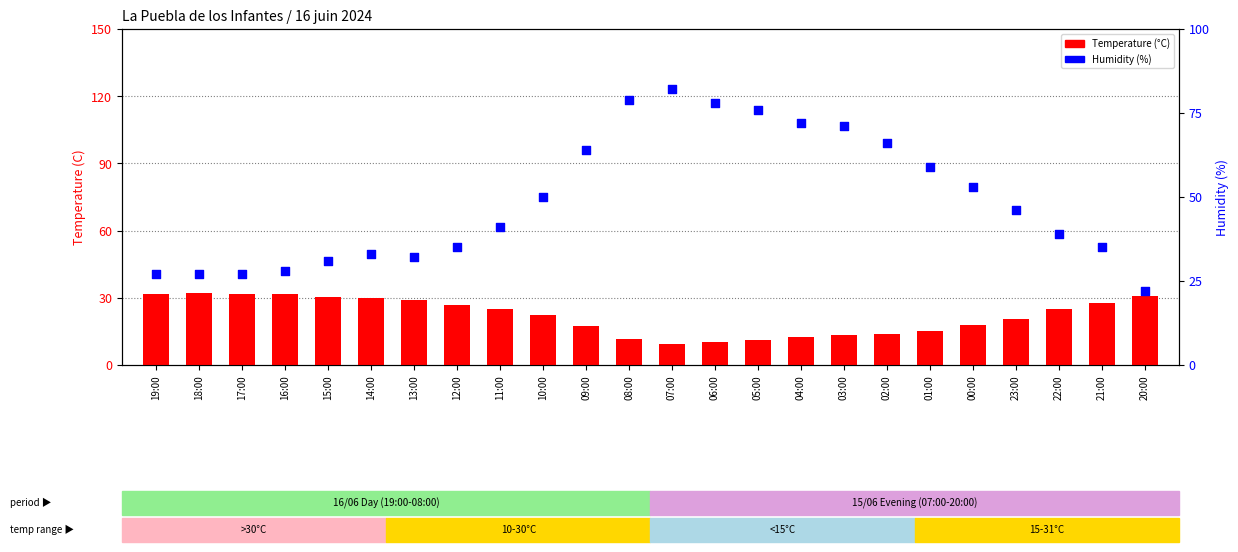

At how many categories does at least one series exceed 13?

24